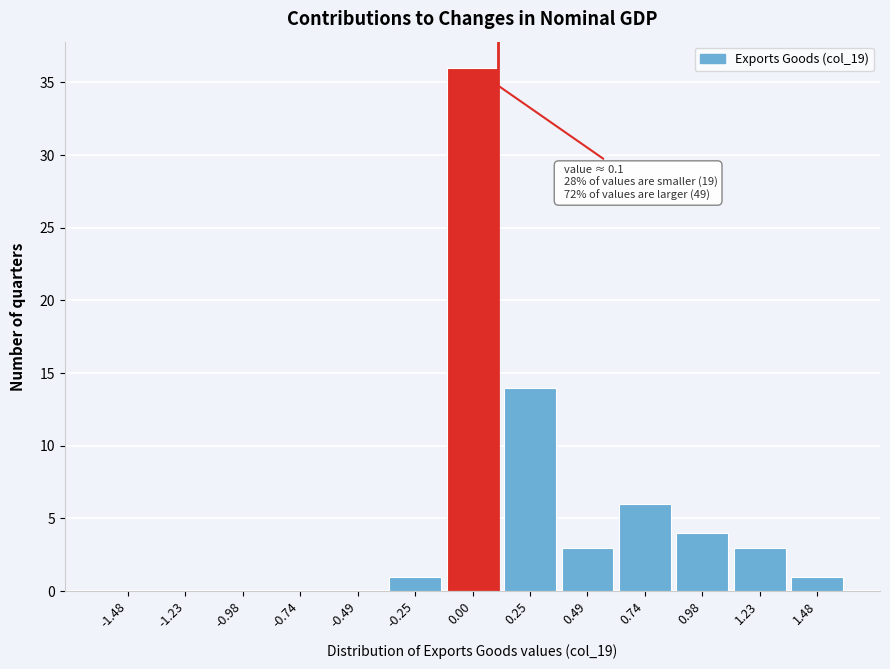

Reading left to right, list all the values displayed in this chart.

-1.48=0	-1.23=0	-0.98=0	-0.74=0	-0.49=0	-0.25=1	0.00=36	0.25=14	0.49=3	0.74=6	0.98=4	1.23=3	1.48=1